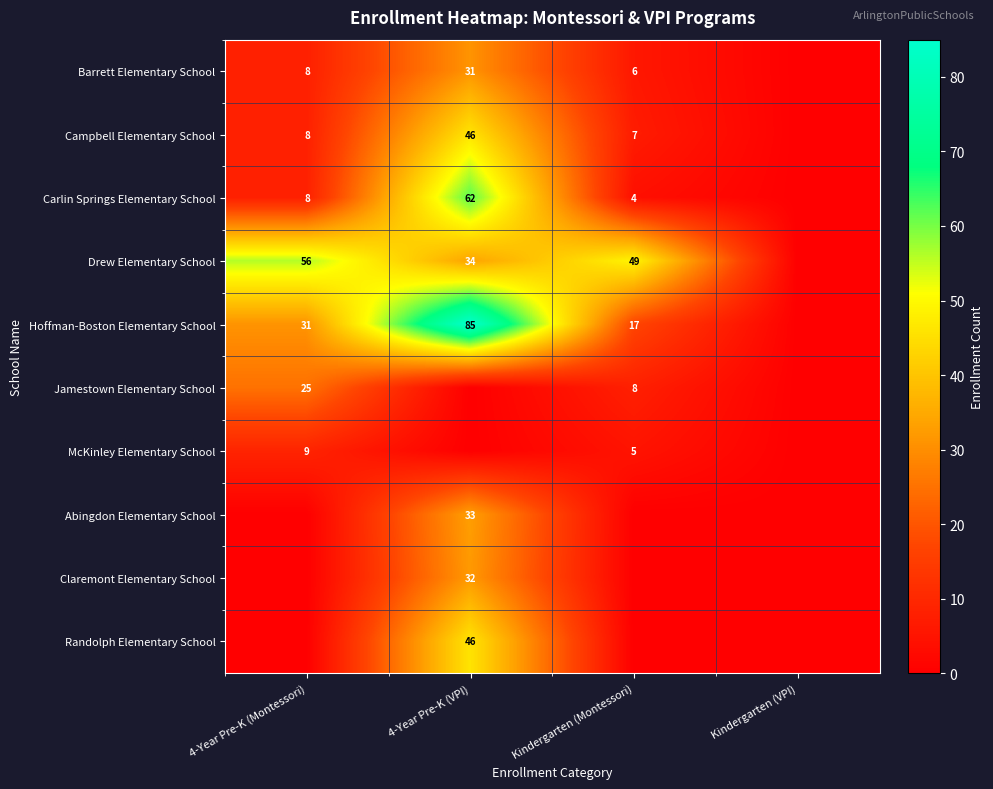

At how many categories does at least one series exceed 50?

2